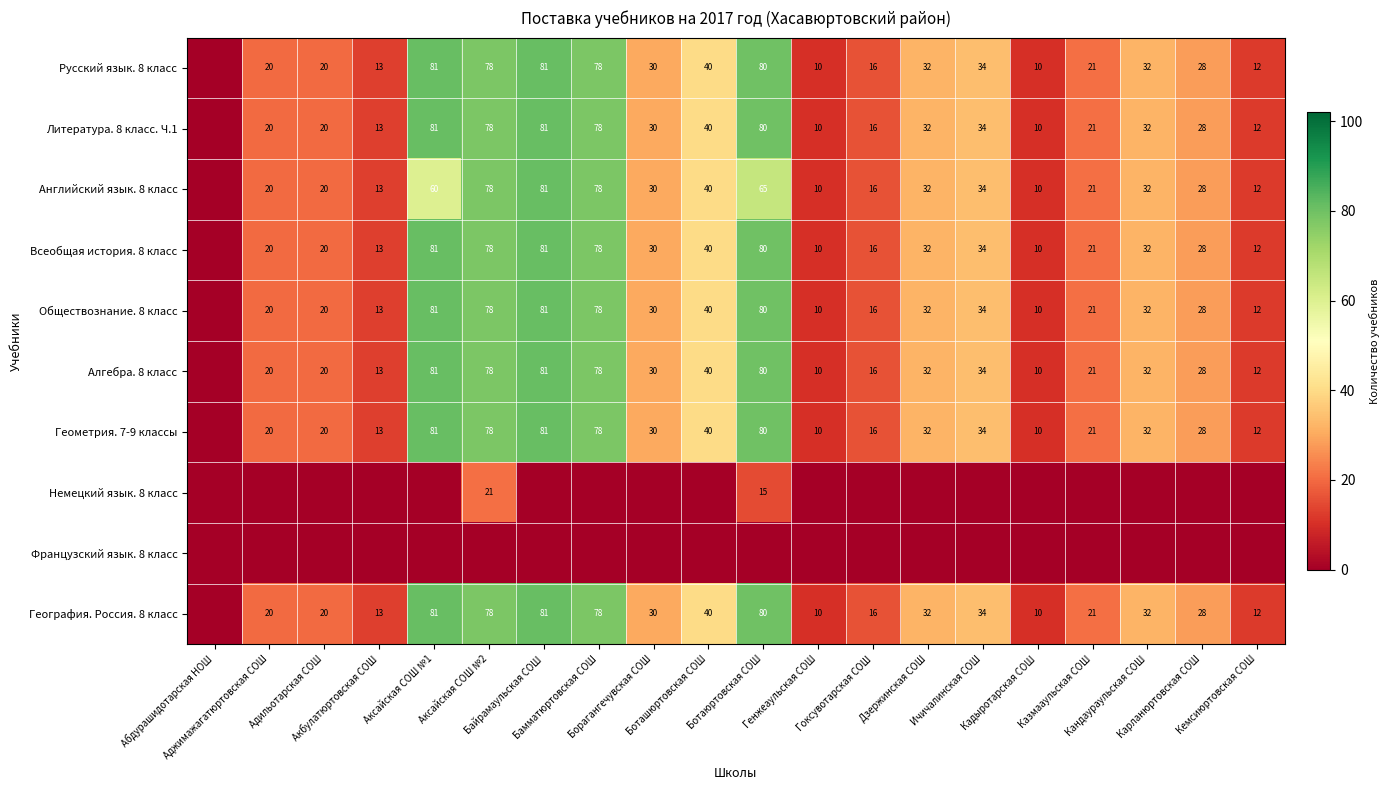

How many positive values does the Английский язык. 8 класс series have?

19